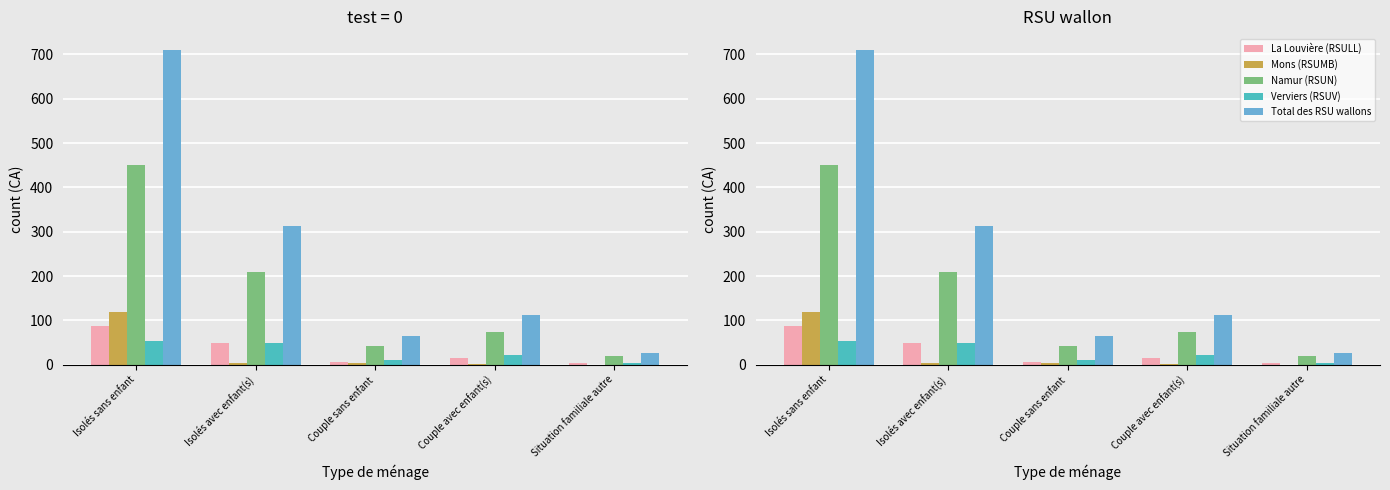

How many bars are there in each group?

5